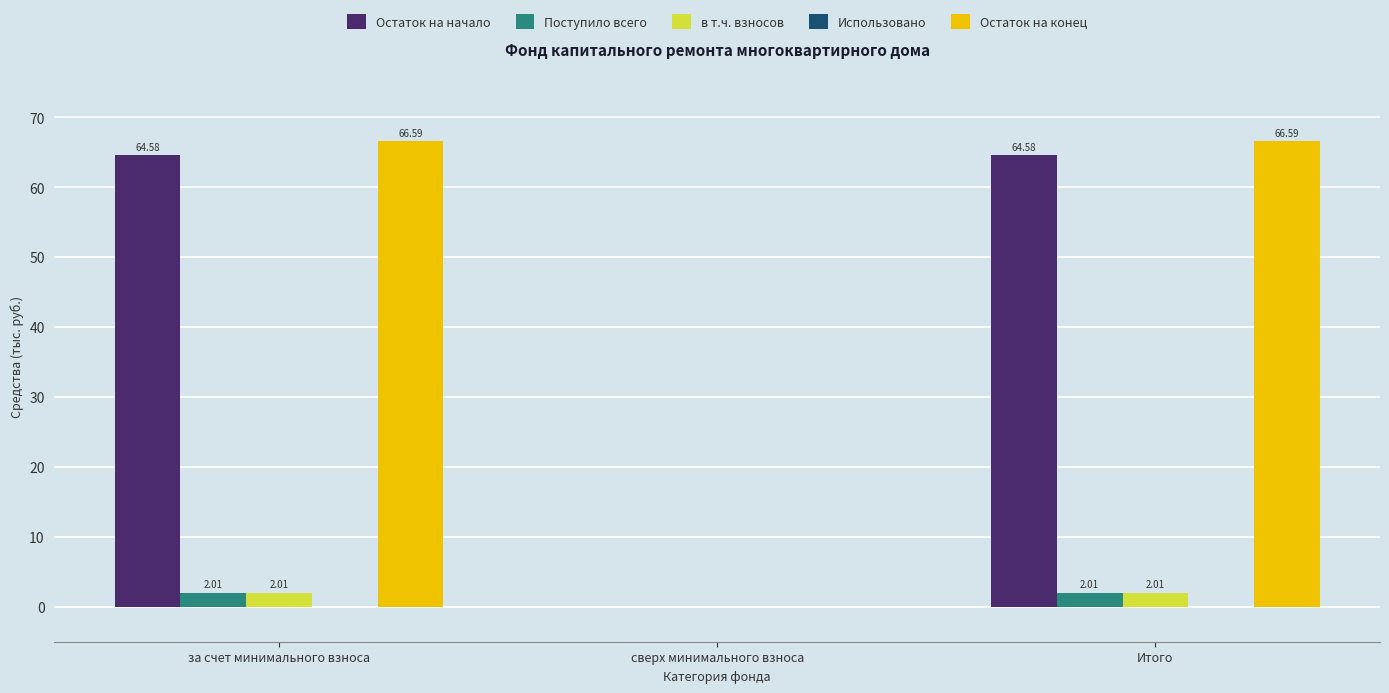

How many positive values does the Остаток на начало series have?

2